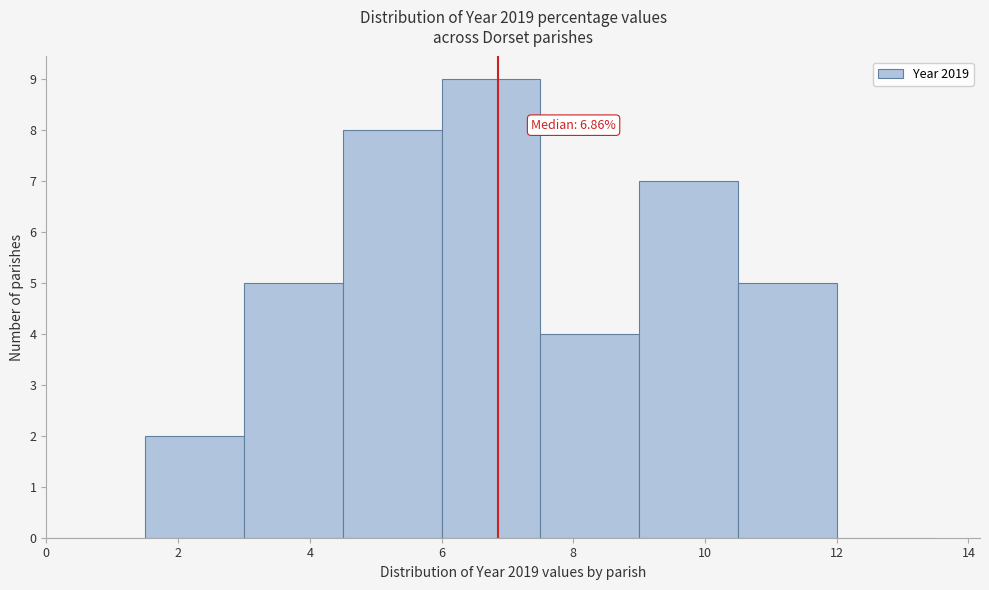

Over which range of the x-axis is the bar tallest?

6.0 to 7.5